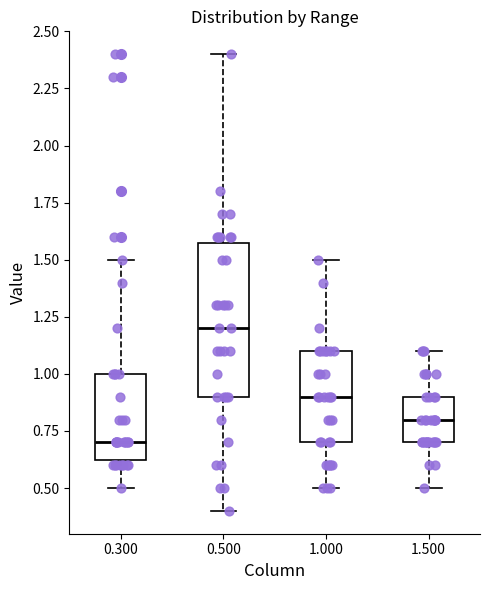

Reading left to right, read every box against the y-axis: the position of its median line, the range the box covers, and the ends of its whiskers. The values are not printed on the chart, so give them approximately, as read against the axis.

0.300: median 0.70, box 0.65 to 1.00, whiskers 0.50 to 1.50
0.500: median 1.20, box 0.90 to 1.60, whiskers 0.40 to 2.40
1.000: median 0.90, box 0.70 to 1.10, whiskers 0.50 to 1.50
1.500: median 0.80, box 0.70 to 0.90, whiskers 0.50 to 1.10